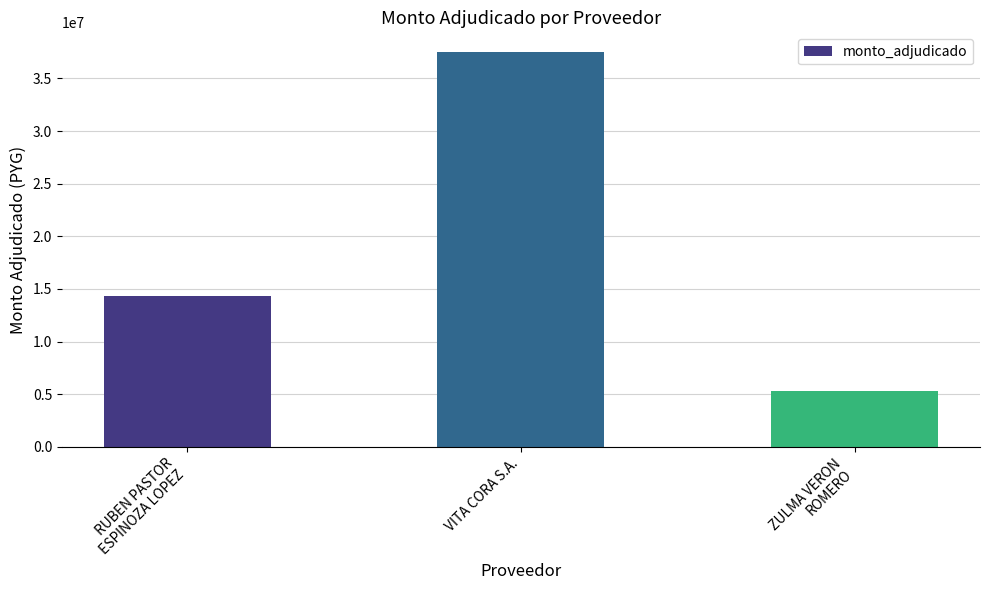

Rank the categories by value from lowest to highest.

ZULMA VERON
ROMERO, RUBEN PASTOR
ESPINOZA LOPEZ, VITA CORA S.A.